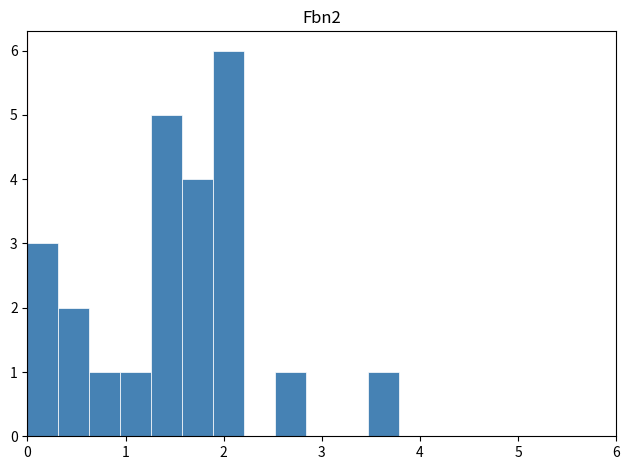

Around what value on the x-axis is the tallest bar? Give the approximate position of its centre, as read against the axis.

2.1